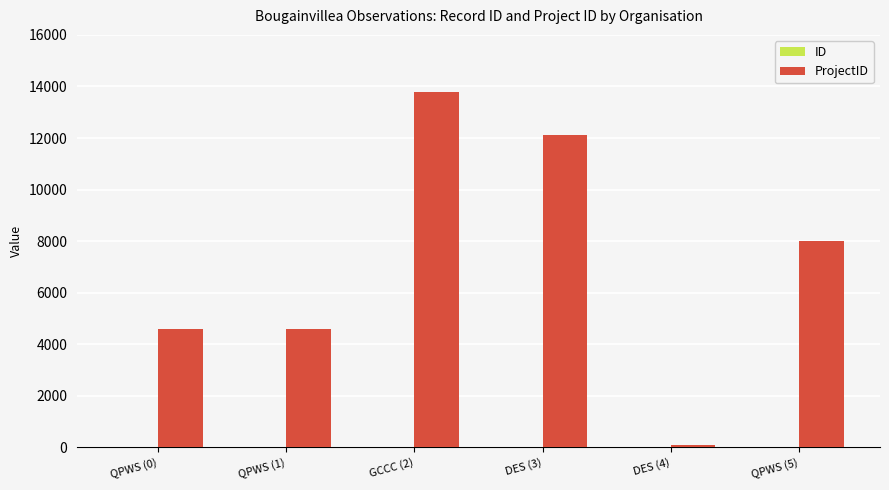

At which category is the sum across all series the highest?

GCCC (2)